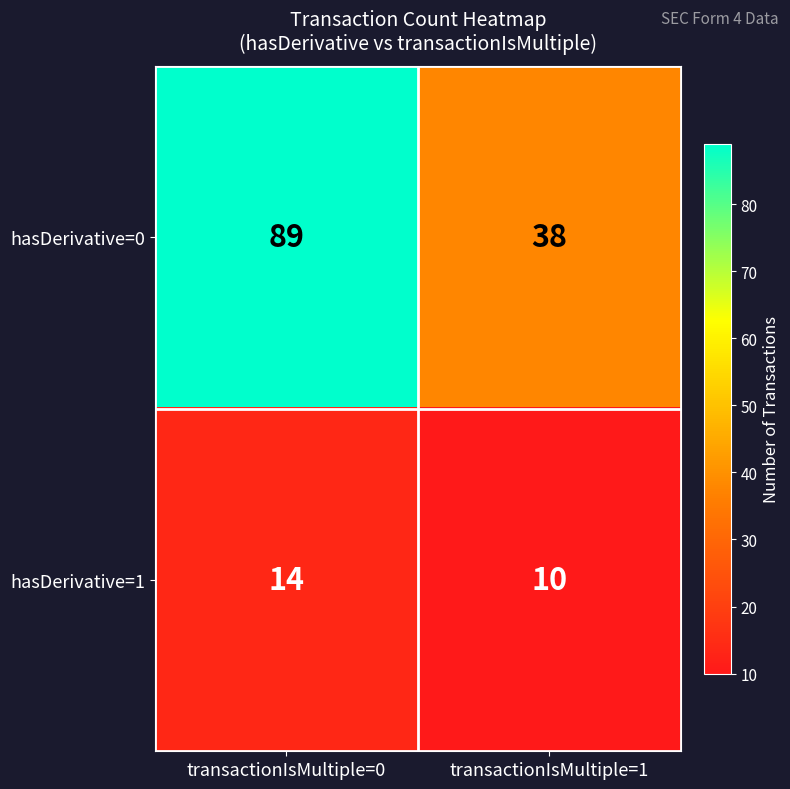

Which label corresponds to the largest value in the chart?

transactionIsMultiple=0